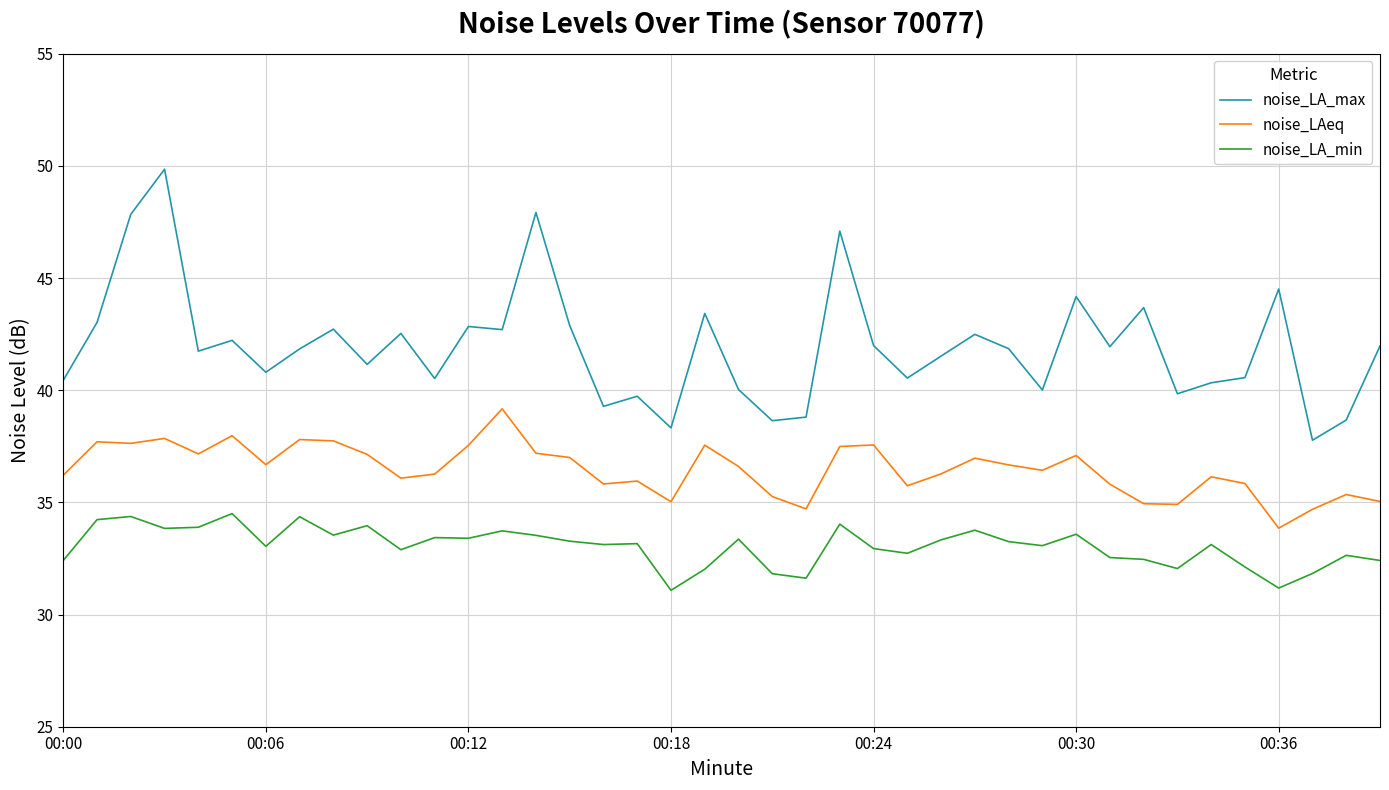

What is the difference between the maximum and minimum values in the noise_LAeq series?

5.3